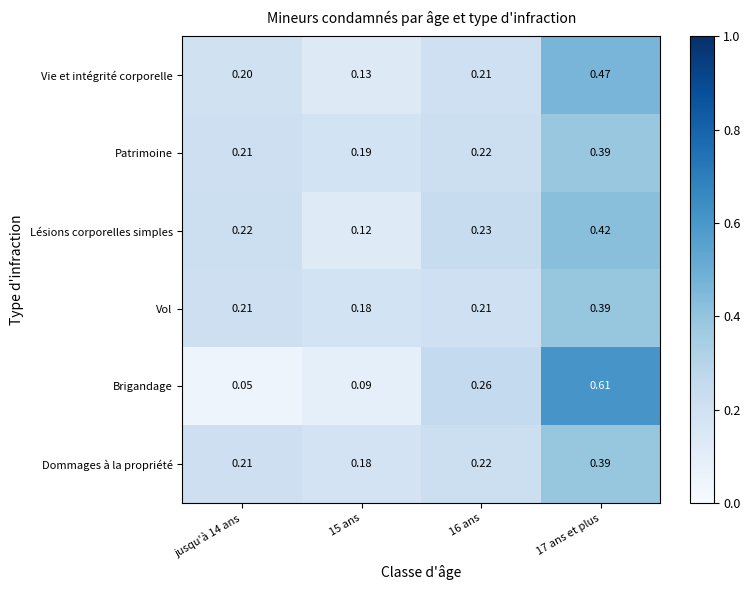

Is the value of Brigandage at 17 ans et plus greater than the value of Lésions corporelles simples at 15 ans?

Yes